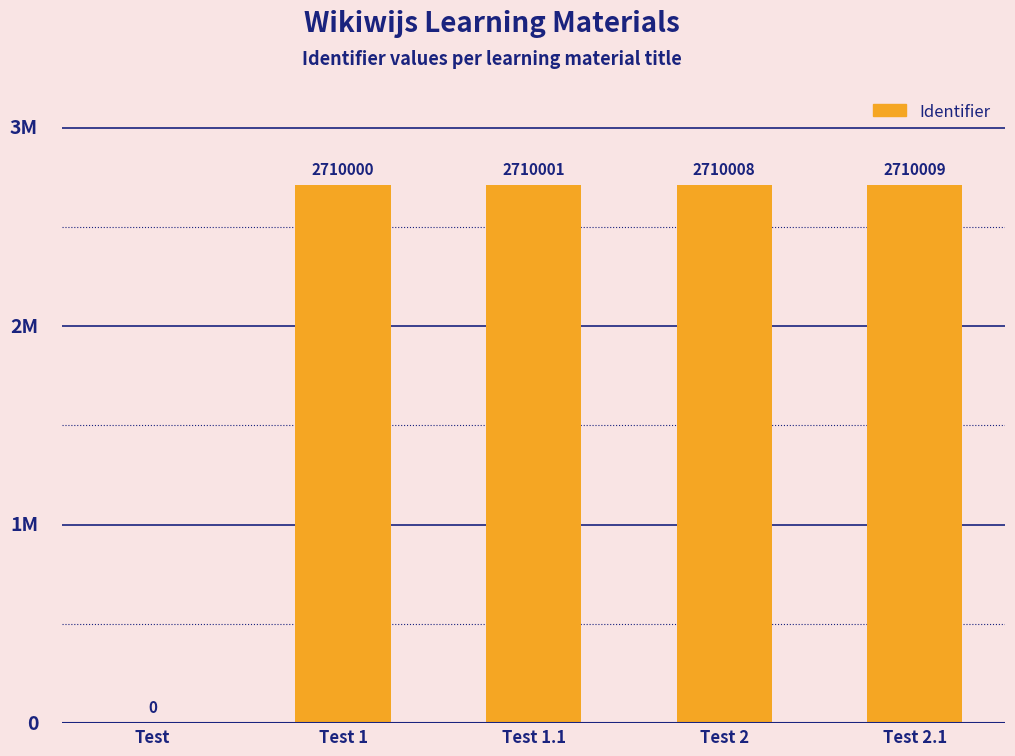

What is the ratio of the value at Test 1.1 to the value at Test 2?

1.0